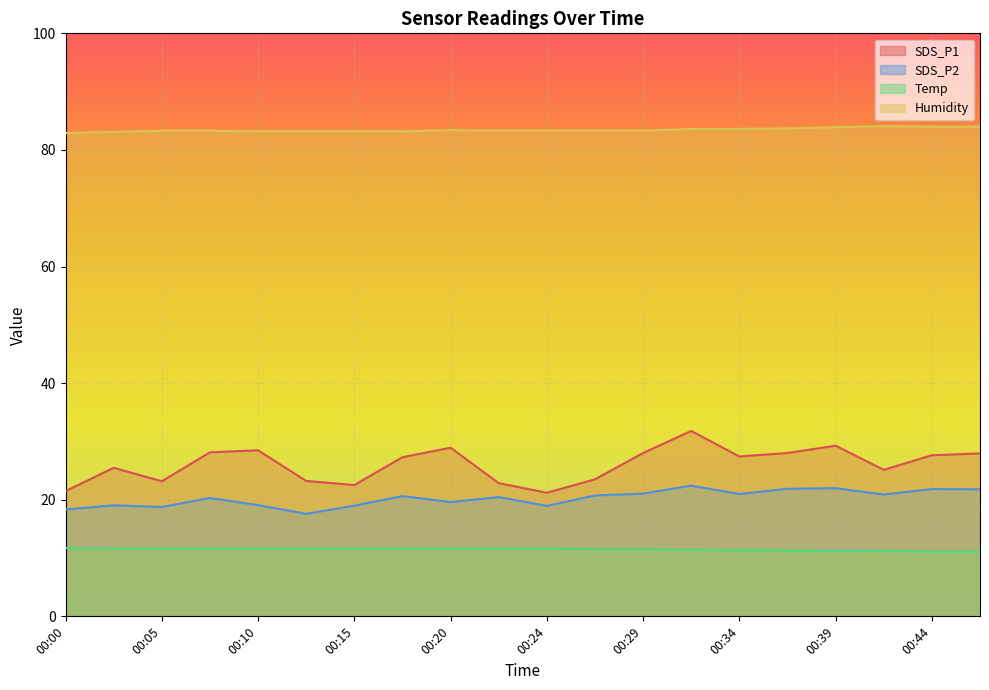

True or false: Humidity and SDS_P2 cross at least once.

False